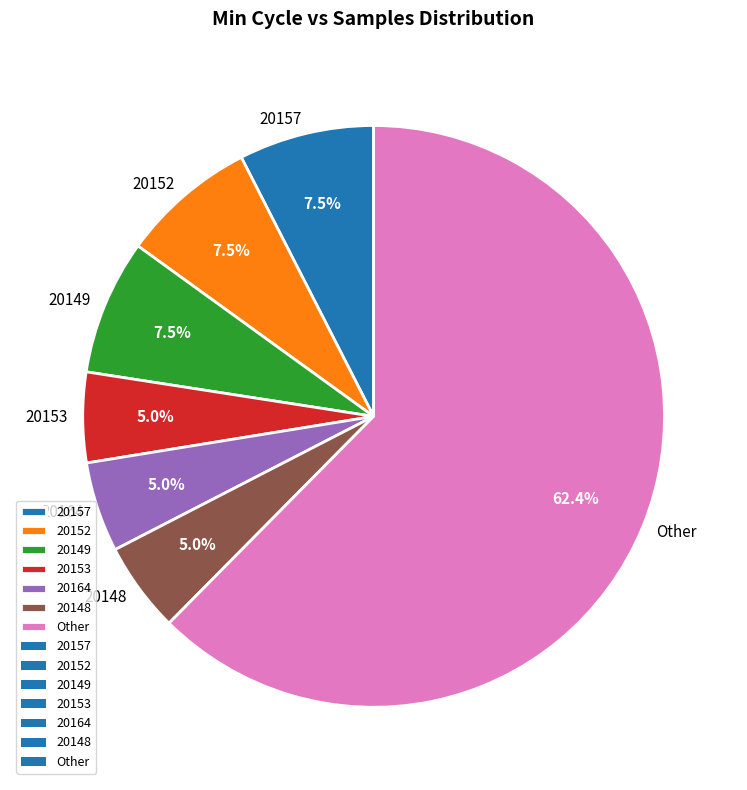

Count the number of slices in the pie.

7